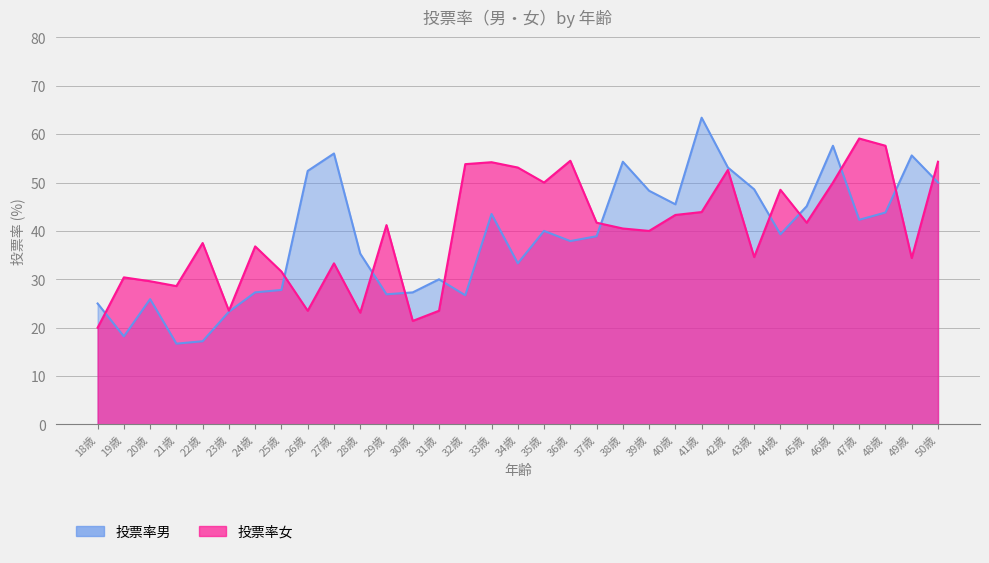

Between which two adjacent categories do 投票率女 and 投票率男 first intersect?

18歳 and 19歳